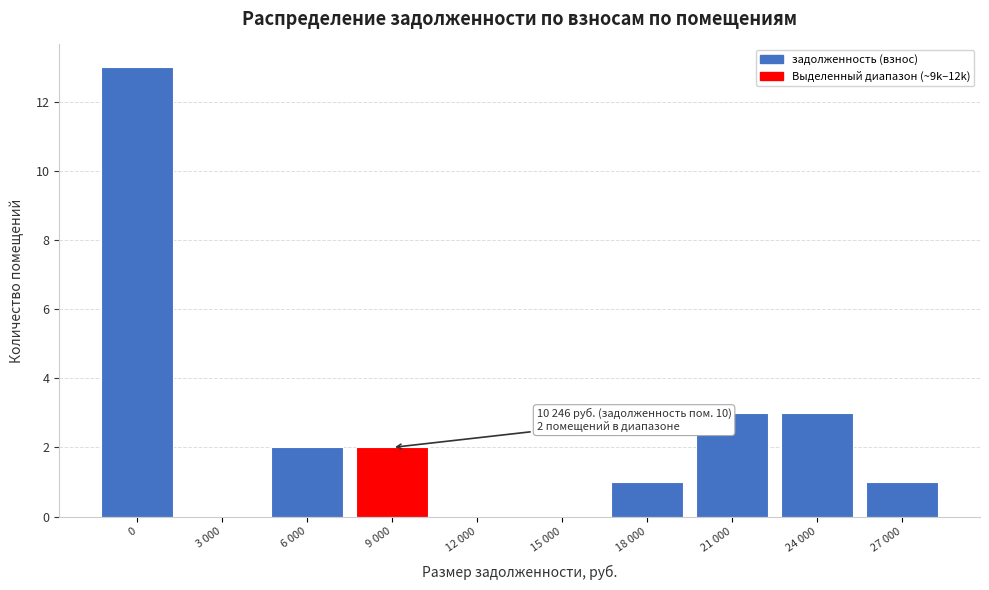

Reading left to right, transcribe all the data shown in this chart.

0=13	3 000=0	6 000=2	9 000=2	12 000=0	15 000=0	18 000=1	21 000=3	24 000=3	27 000=1